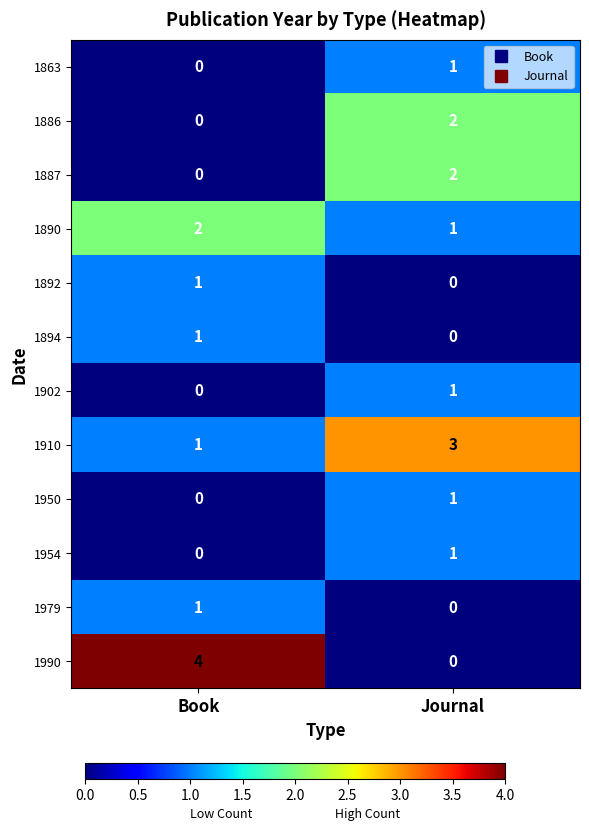

How many values in the 1979 series are below 1?

1